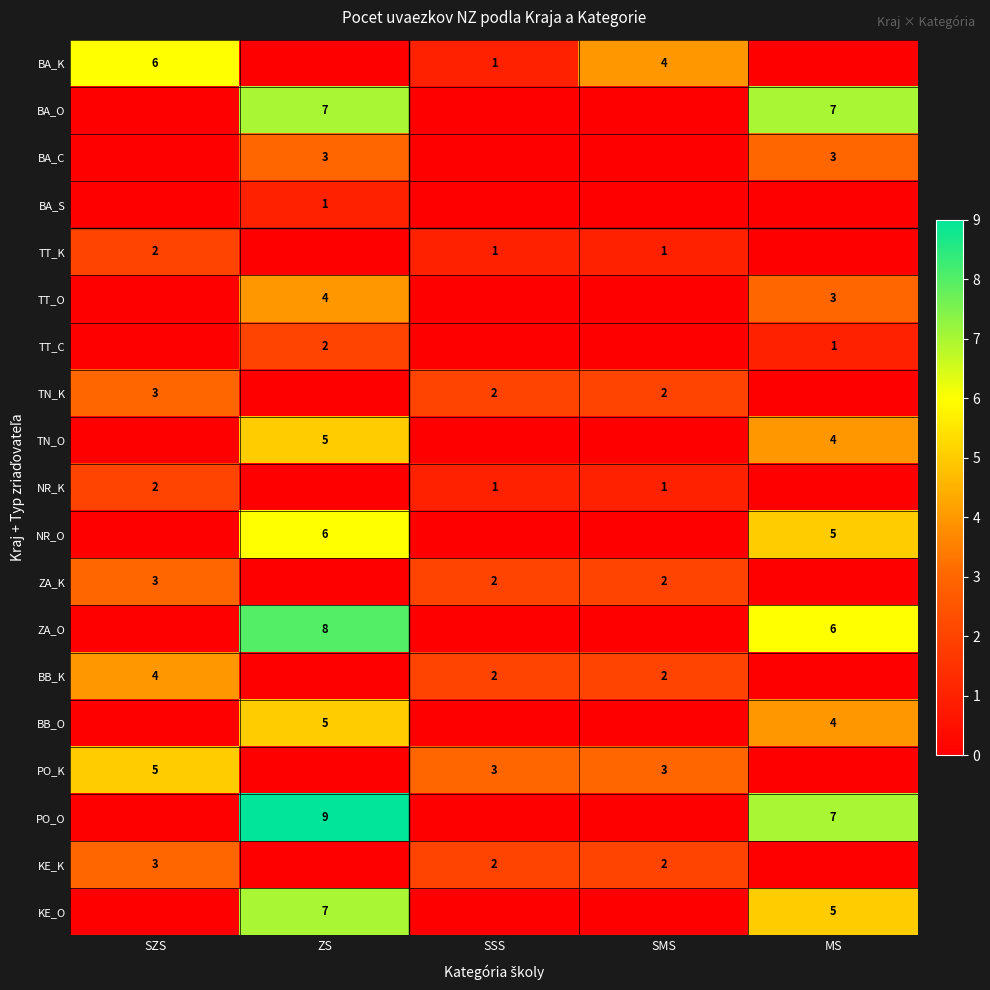

The TT_C series shows 1 at MS. True or false?

True